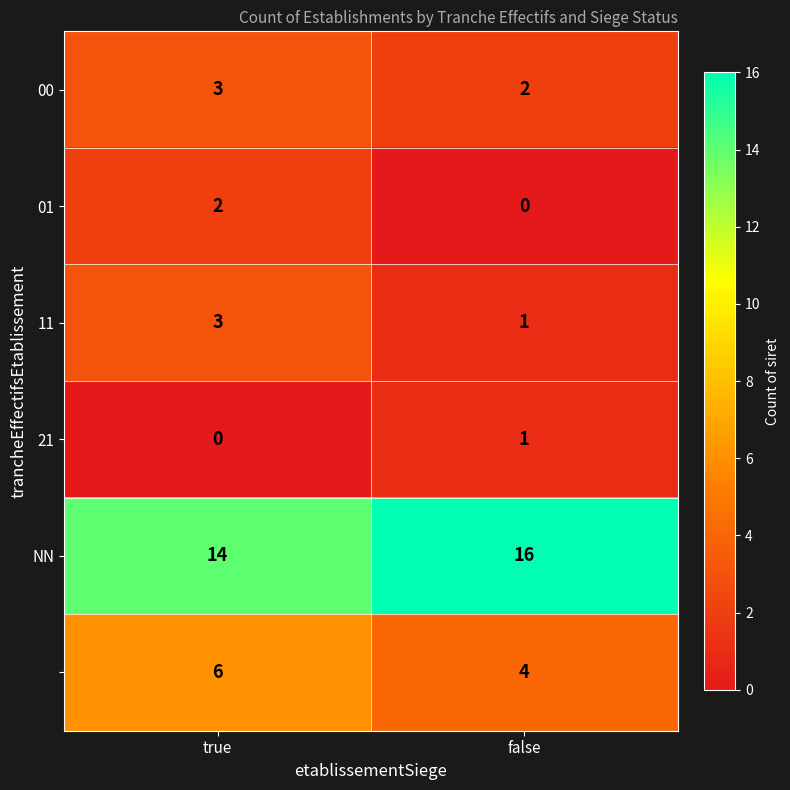

What is the difference between the highest and lowest values at false?

16